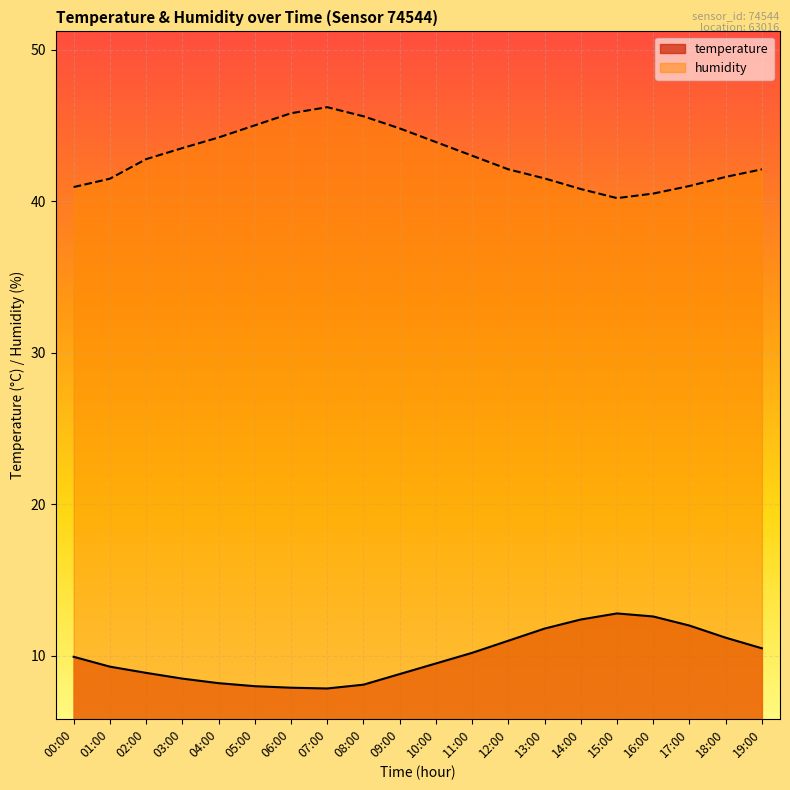

Is it true that humidity equals 22.2 at 13:00?

False